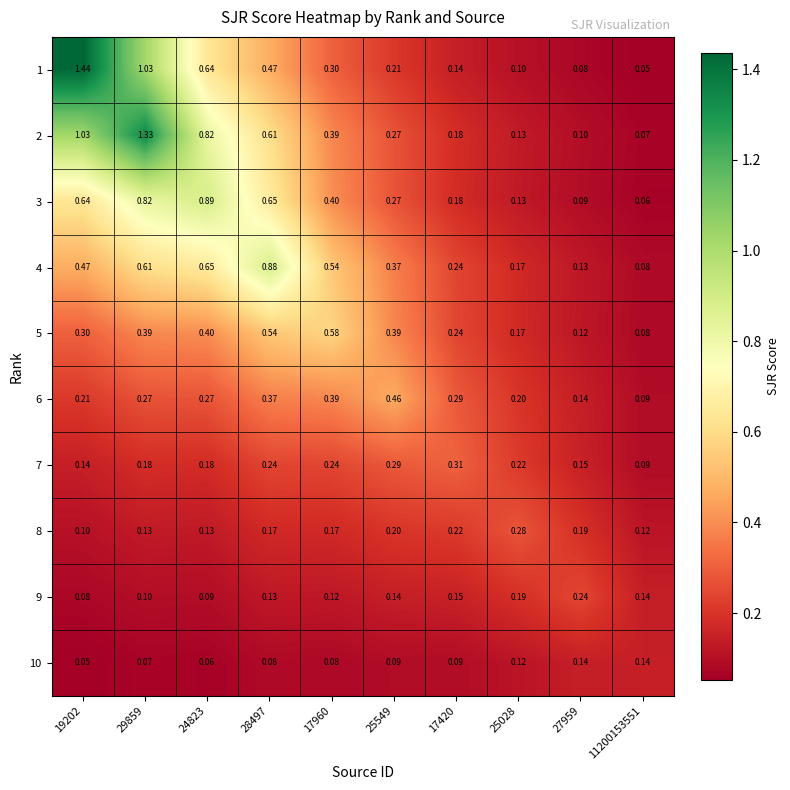

Is the value of 6 at 17420 greater than the value of 3 at 24823?

No